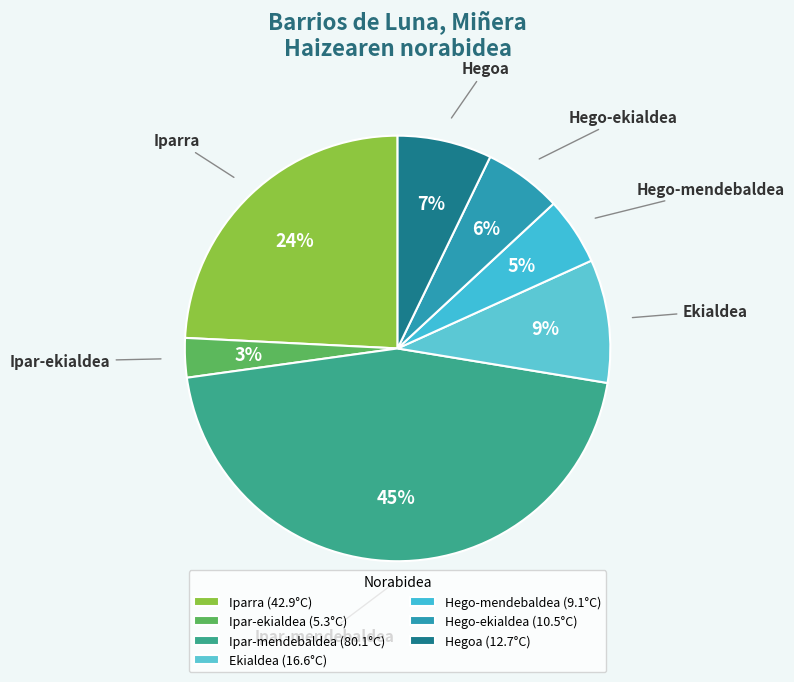

Count the number of slices in the pie.

7